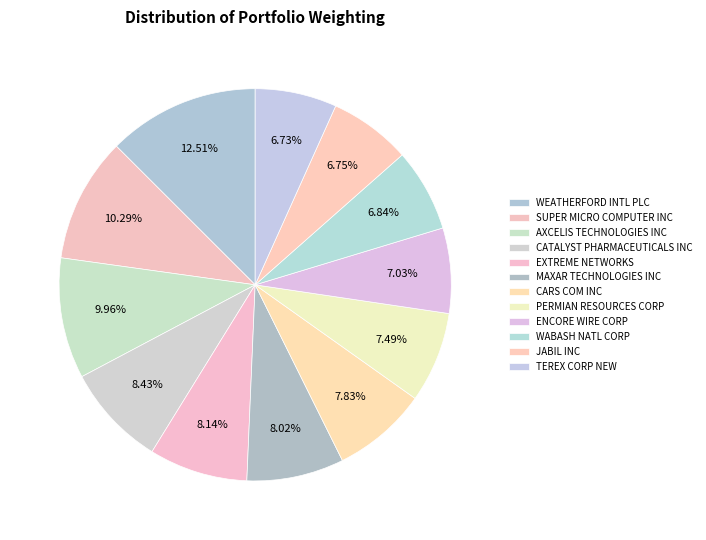

What percentage is NOT represented by TEREX CORP NEW?

93.3%